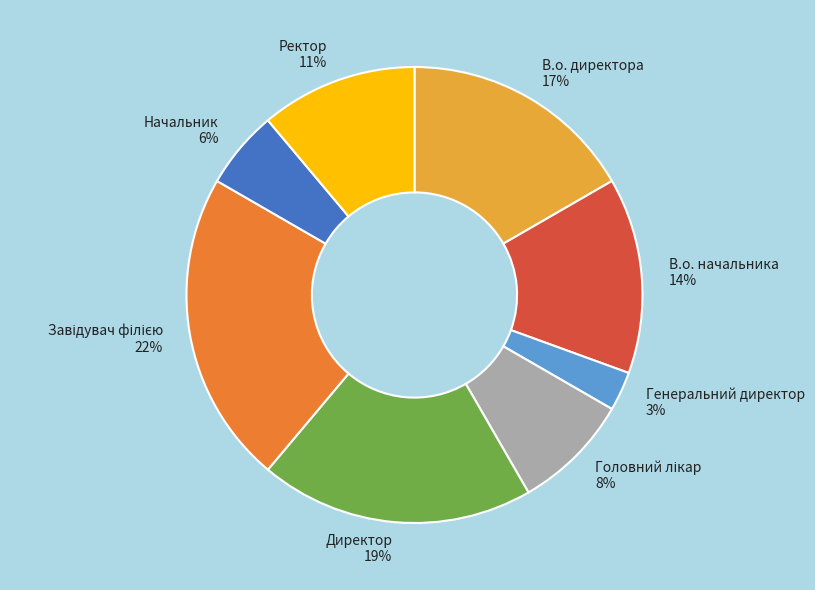

Is there a majority slice in this chart?

No